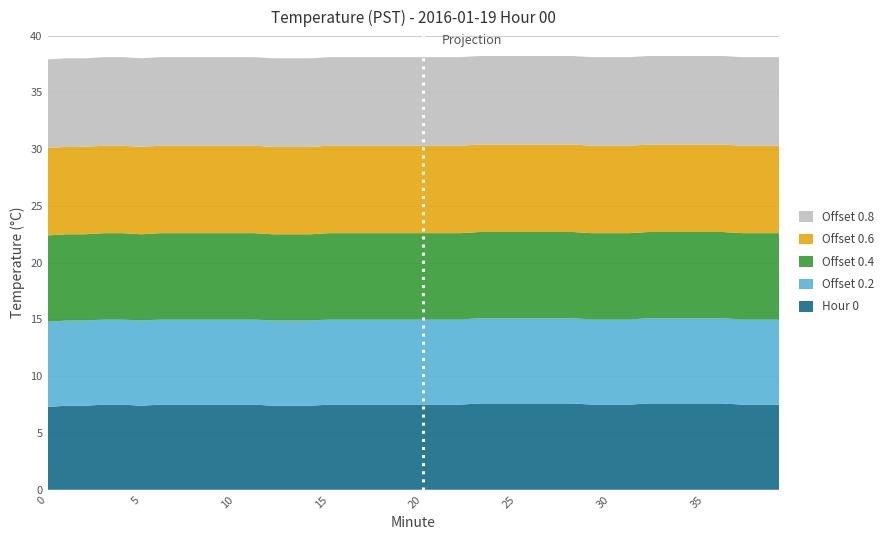

Reading left to right, extract all data points from this chart.

Hour 0: 0=7.3	1=7.4	2=7.4	3=7.5	4=7.5	5=7.4	6=7.5	7=7.5	8=7.5	9=7.5	10=7.5	11=7.5	12=7.4	13=7.4	14=7.4	15=7.5	16=7.5	17=7.5	18=7.5	19=7.5	20=7.5	21=7.5	22=7.5	23=7.6	24=7.6	25=7.6	26=7.6	27=7.6	28=7.6	29=7.5	30=7.5	31=7.5	32=7.6	33=7.6	34=7.6	35=7.6	36=7.6	37=7.5	38=7.5	39=7.5
Offset 0.2: 0=7.5	1=7.5	2=7.5	3=7.5	4=7.5	5=7.5	6=7.5	7=7.5	8=7.5	9=7.5	10=7.5	11=7.5	12=7.5	13=7.5	14=7.5	15=7.5	16=7.5	17=7.5	18=7.5	19=7.5	20=7.5	21=7.5	22=7.5	23=7.5	24=7.5	25=7.5	26=7.5	27=7.5	28=7.5	29=7.5	30=7.5	31=7.5	32=7.5	33=7.5	34=7.5	35=7.5	36=7.5	37=7.5	38=7.5	39=7.5
Offset 0.4: 0=7.6	1=7.6	2=7.6	3=7.6	4=7.6	5=7.6	6=7.6	7=7.6	8=7.6	9=7.6	10=7.6	11=7.6	12=7.6	13=7.6	14=7.6	15=7.6	16=7.6	17=7.6	18=7.6	19=7.6	20=7.6	21=7.6	22=7.6	23=7.6	24=7.6	25=7.6	26=7.6	27=7.6	28=7.6	29=7.6	30=7.6	31=7.6	32=7.6	33=7.6	34=7.6	35=7.6	36=7.6	37=7.6	38=7.6	39=7.6
Offset 0.6: 0=7.7	1=7.7	2=7.7	3=7.7	4=7.7	5=7.7	6=7.7	7=7.7	8=7.7	9=7.7	10=7.7	11=7.7	12=7.7	13=7.7	14=7.7	15=7.7	16=7.7	17=7.7	18=7.7	19=7.7	20=7.7	21=7.7	22=7.7	23=7.7	24=7.7	25=7.7	26=7.7	27=7.7	28=7.7	29=7.7	30=7.7	31=7.7	32=7.7	33=7.7	34=7.7	35=7.7	36=7.7	37=7.7	38=7.7	39=7.7
Offset 0.8: 0=7.8	1=7.8	2=7.8	3=7.8	4=7.8	5=7.8	6=7.8	7=7.8	8=7.8	9=7.8	10=7.8	11=7.8	12=7.8	13=7.8	14=7.8	15=7.8	16=7.8	17=7.8	18=7.8	19=7.8	20=7.8	21=7.8	22=7.8	23=7.8	24=7.8	25=7.8	26=7.8	27=7.8	28=7.8	29=7.8	30=7.8	31=7.8	32=7.8	33=7.8	34=7.8	35=7.8	36=7.8	37=7.8	38=7.8	39=7.8